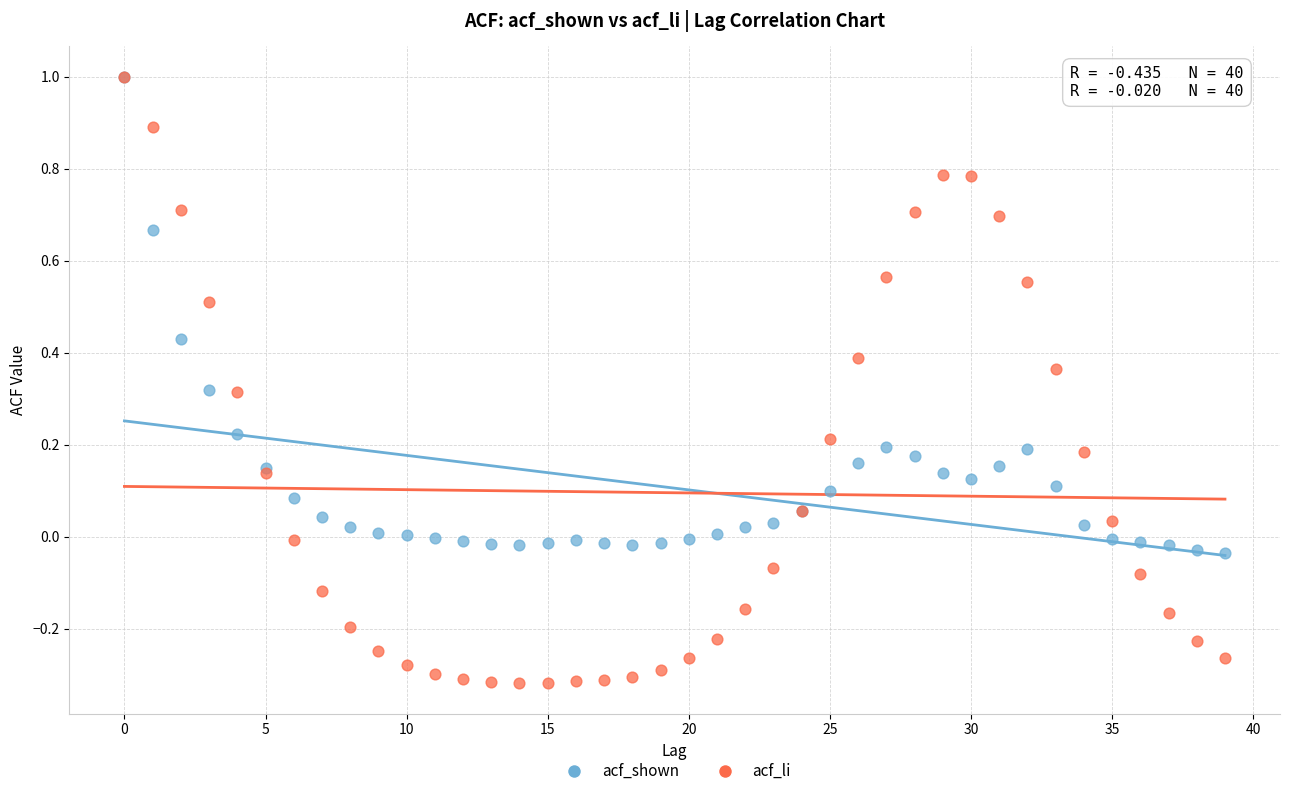

Which series reaches the minimum Y coordinate?

acf_li